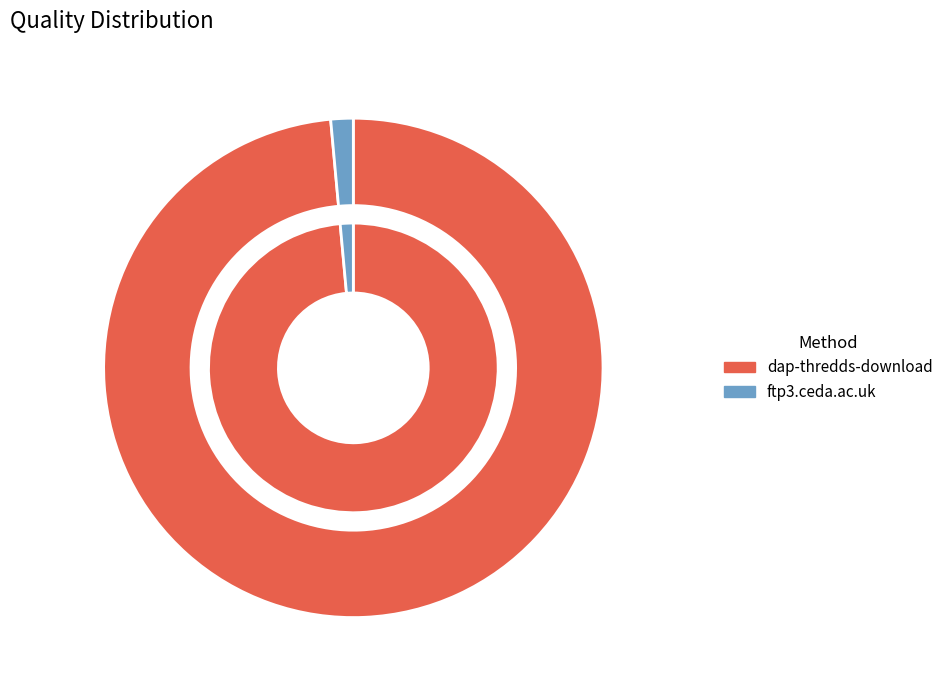

How many slices are in this pie chart?

2